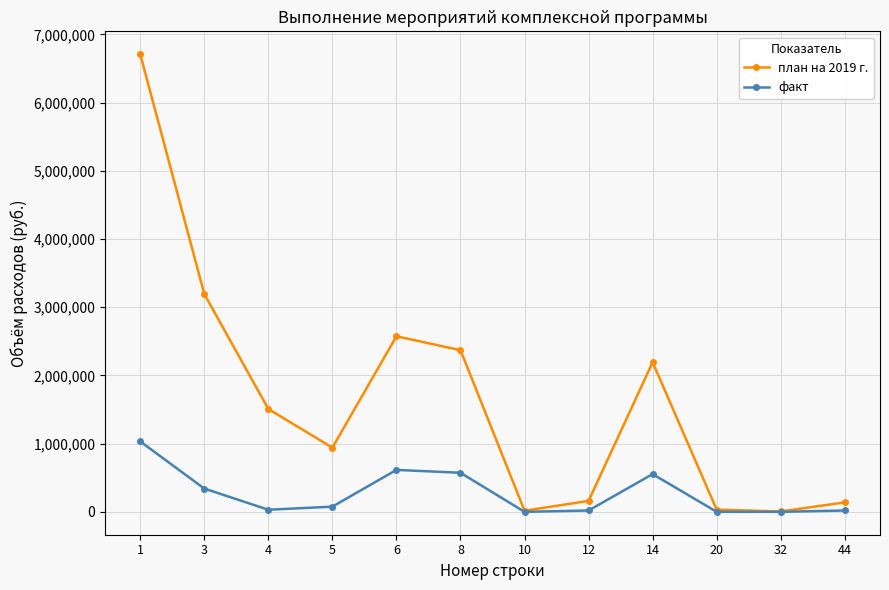

Is the value of факт at 44 greater than the value of план на 2019 г. at 8?

No